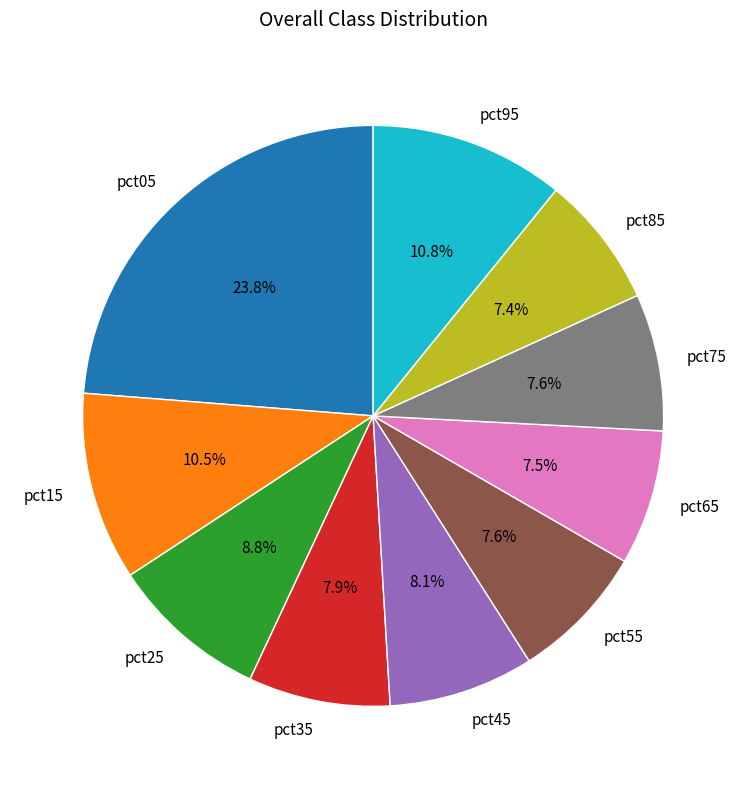

Count the number of slices in the pie.

10